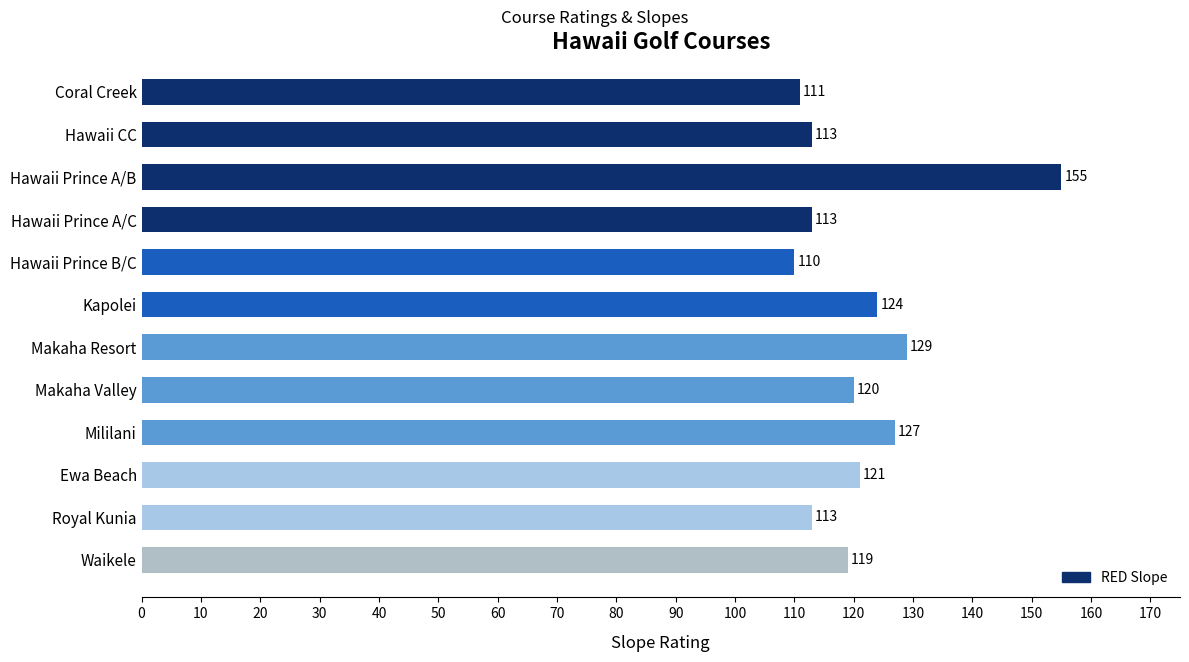

How many data points does each series have?

12